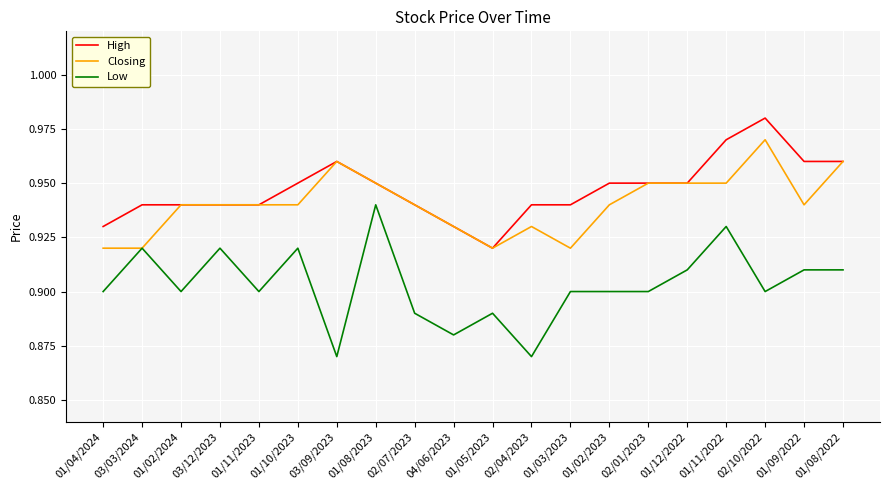

Between 01/09/2022 and 01/08/2022, which series saw the biggest shift?

Closing